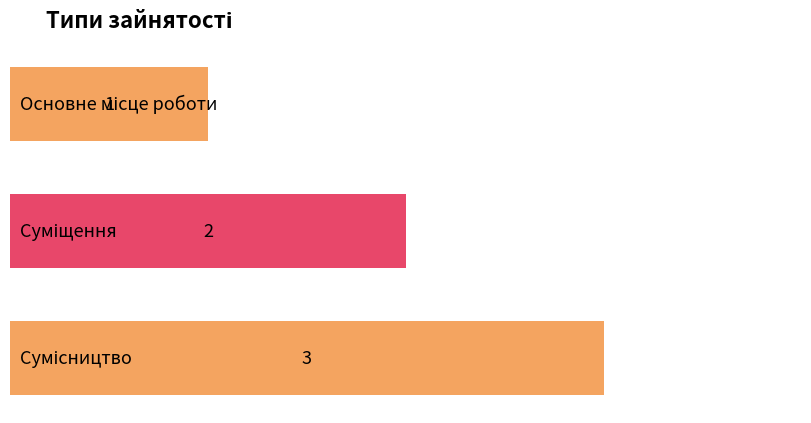

True or false: the data shows 1 at Основне місце роботи.

True